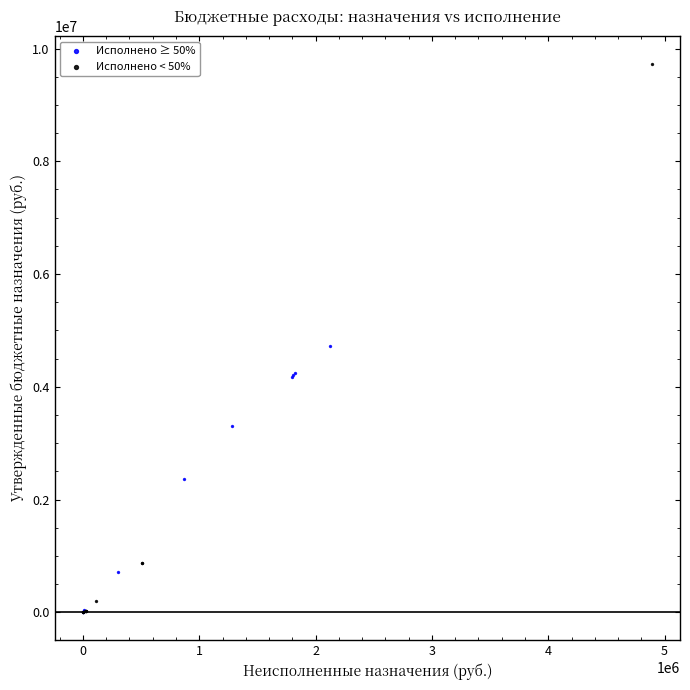

What are all the series names shown in the legend?

Исполнено ≥ 50%, Исполнено < 50%